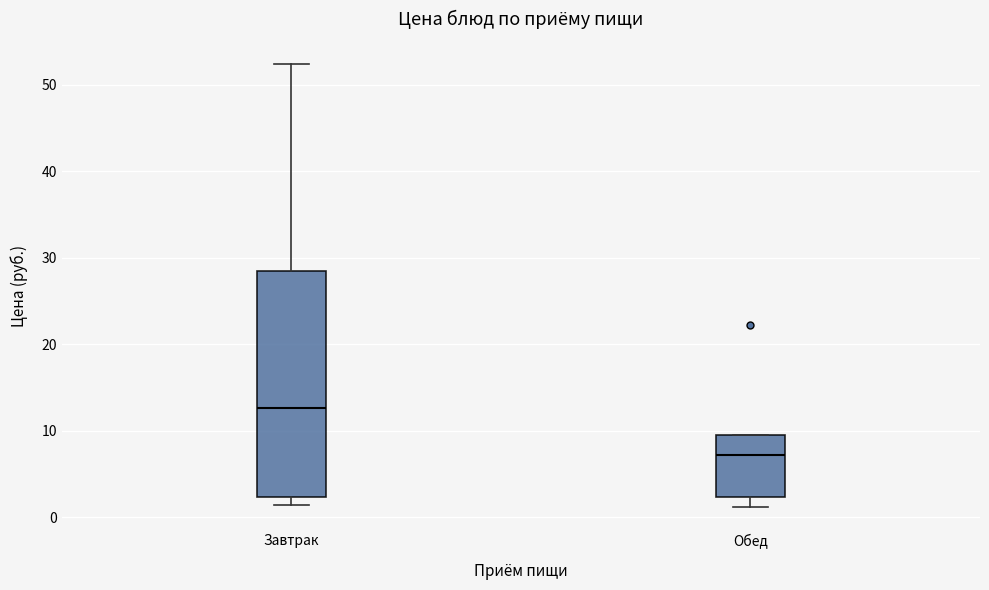

Which box's median line is the lowest?

Обед